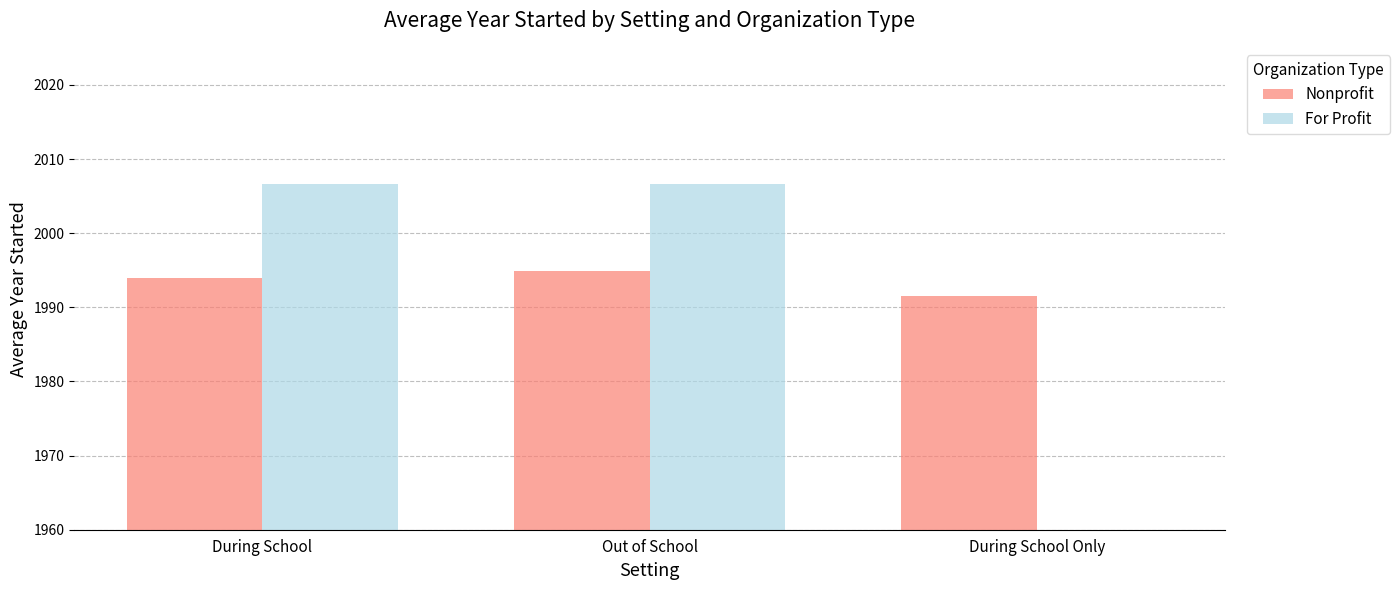

Between Out of School and During School, which is larger?

Out of School